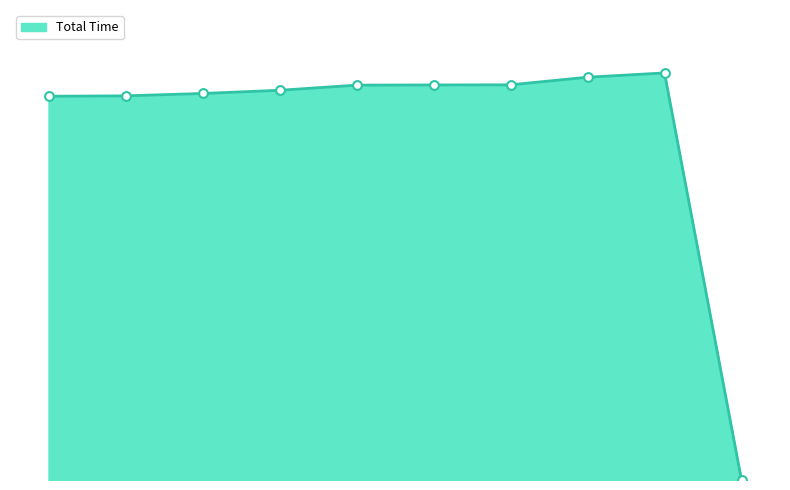

Is this an area chart (filled region under the line)?

Yes